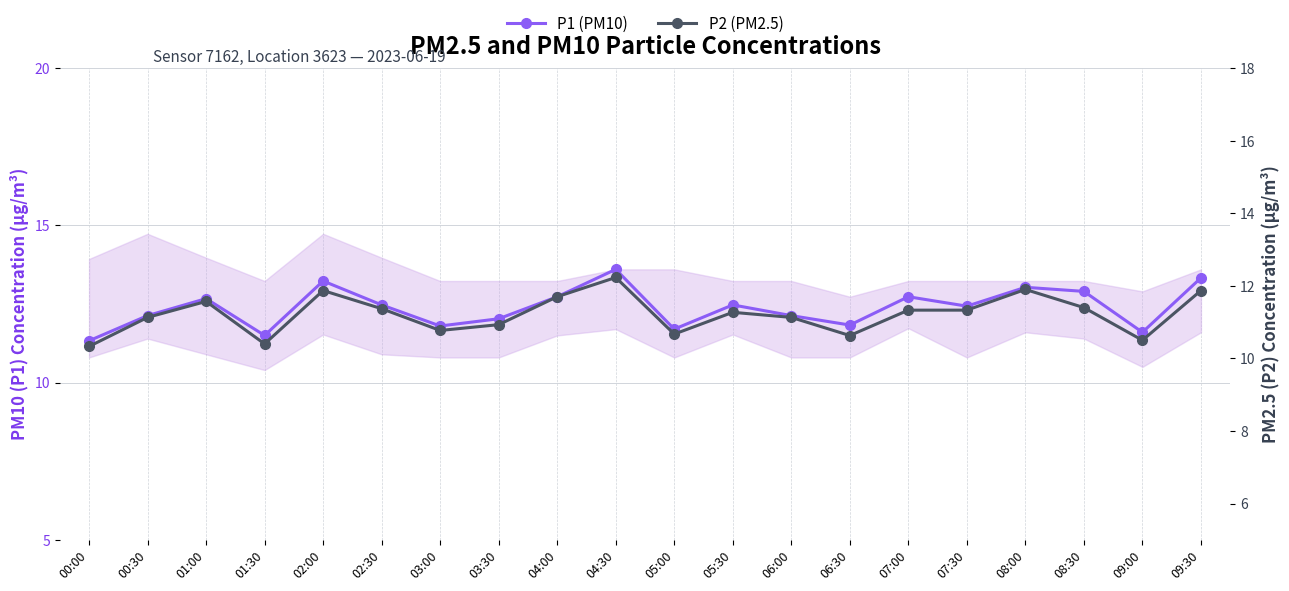

What is the label of the 3rd point from the left?

01:00